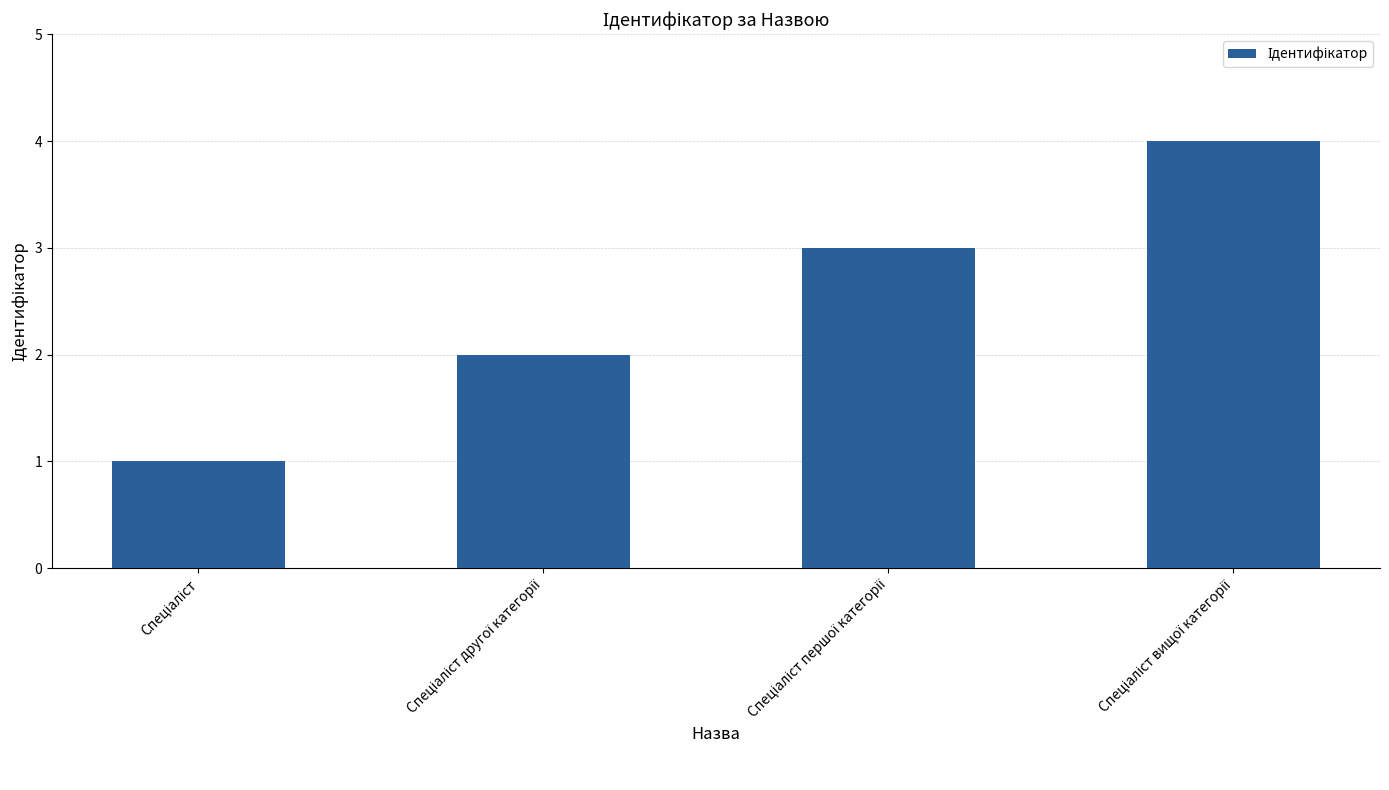

What is the sum of all values?

10